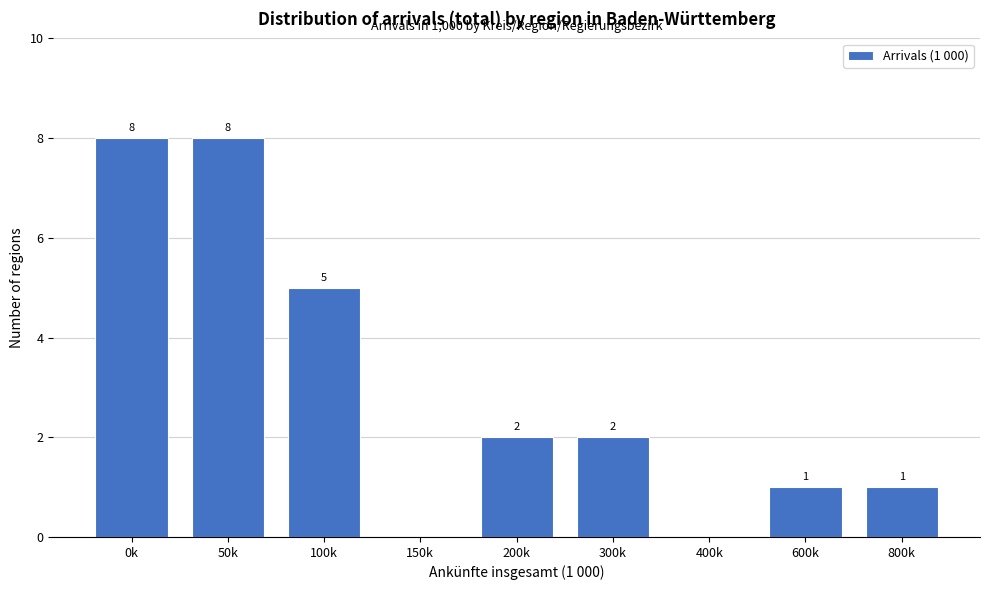

Reading left to right, extract all data points from this chart.

0k=8	50k=8	100k=5	150k=0	200k=2	300k=2	400k=0	600k=1	800k=1